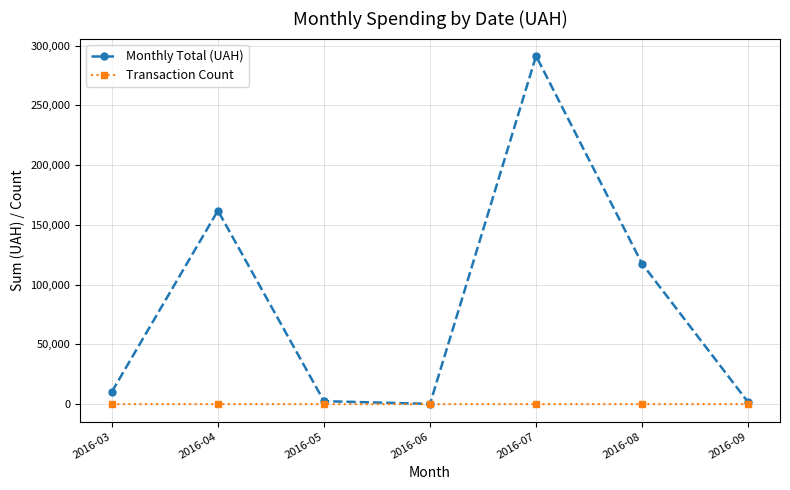

Does the chart have visible grid lines?

Yes